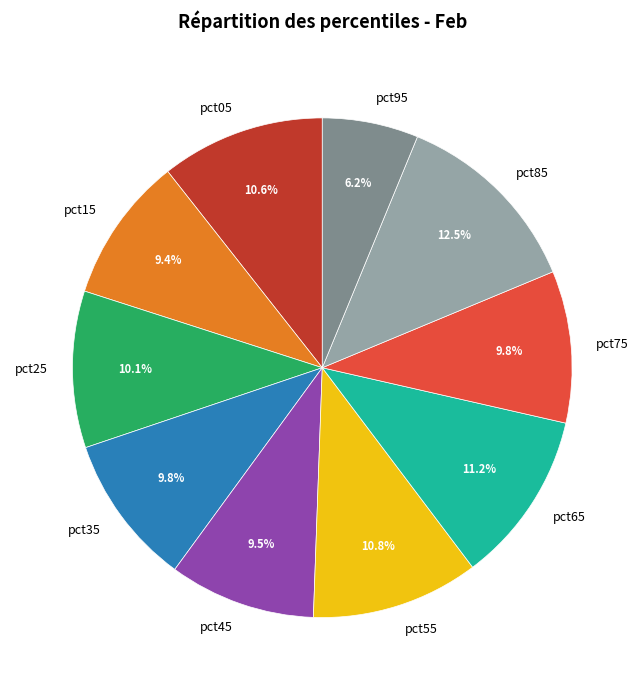

Does pct05 represent more than half of the total?

No